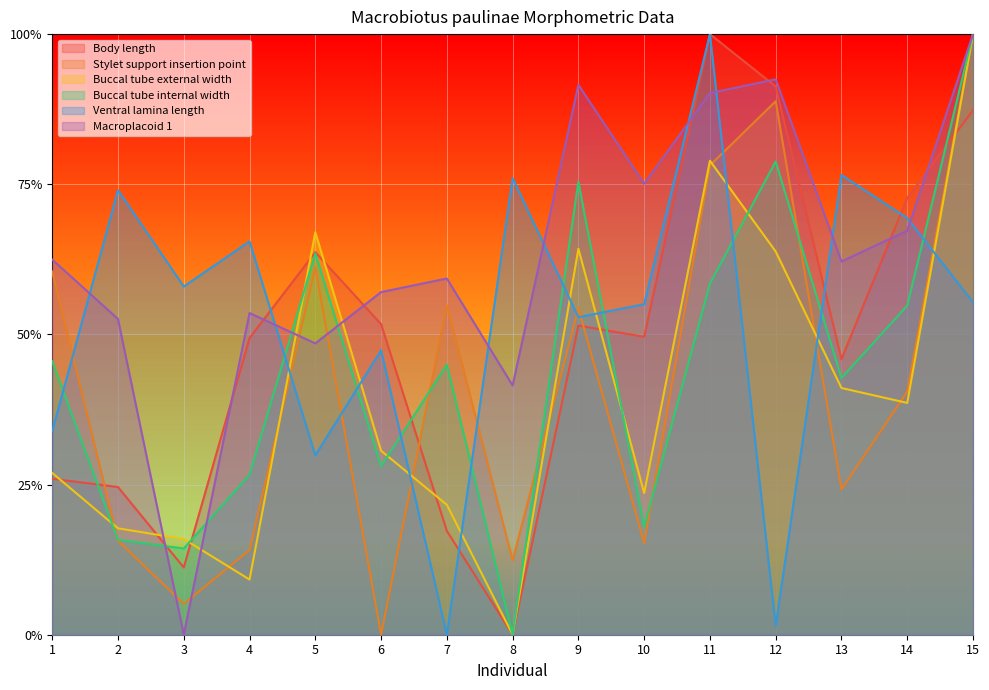

Is it true that Buccal tube external width equals 0.6 at 9?

True